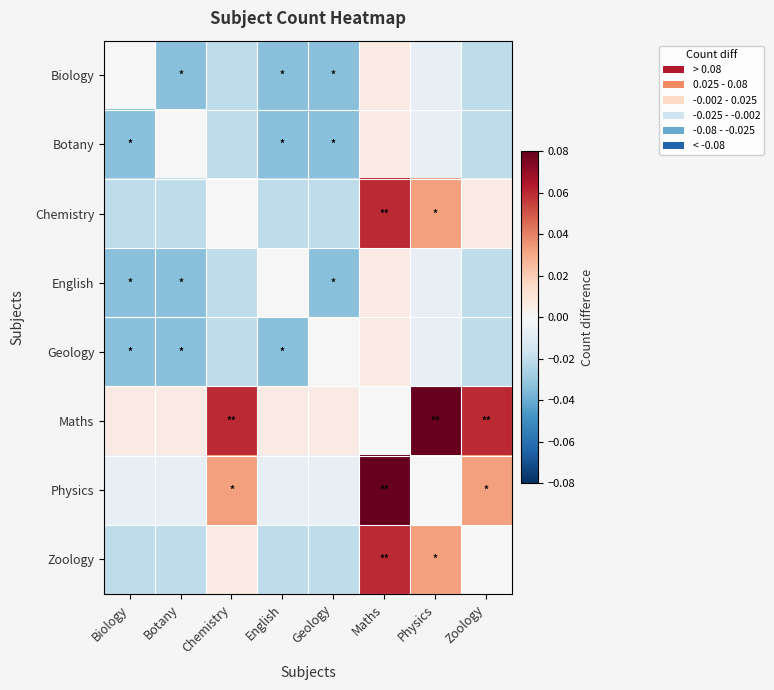

Which series has the widest spread of values?

Physics